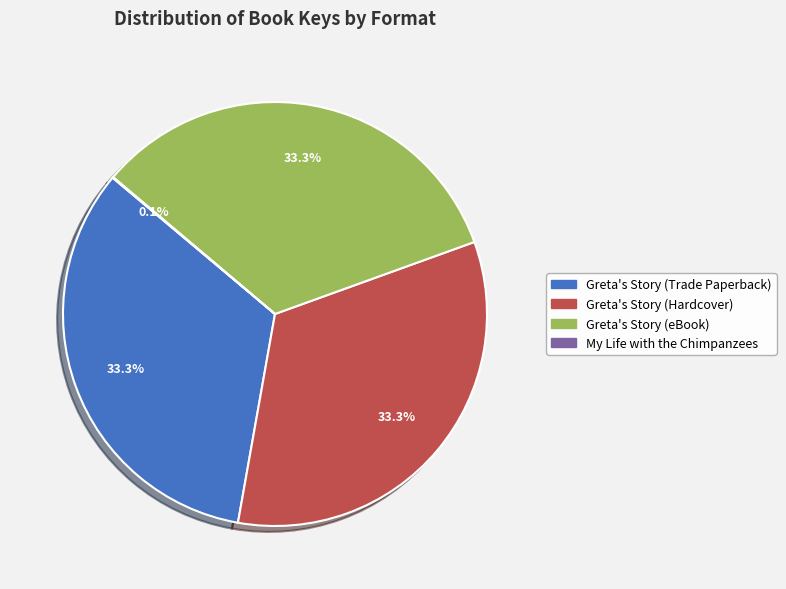

What percentage is NOT represented by Greta's Story (Trade Paperback)?

66.7%